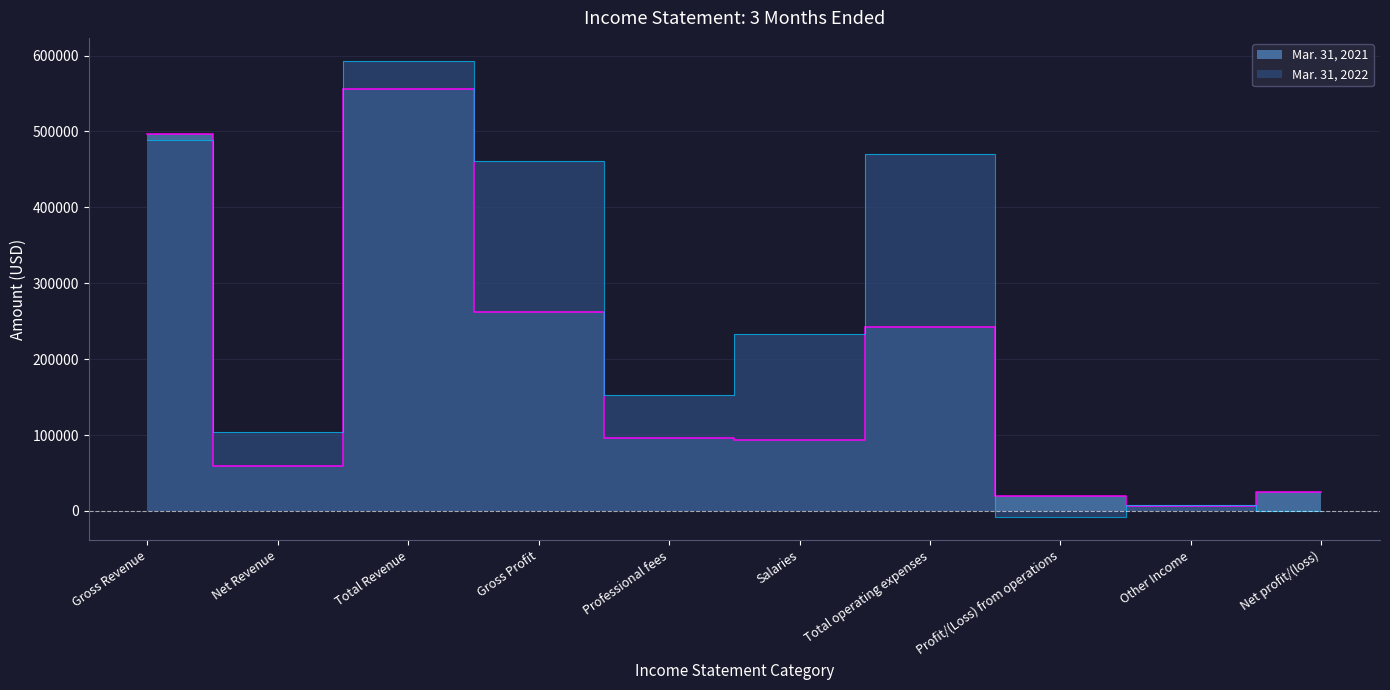

How many lines are shown in the chart?

2